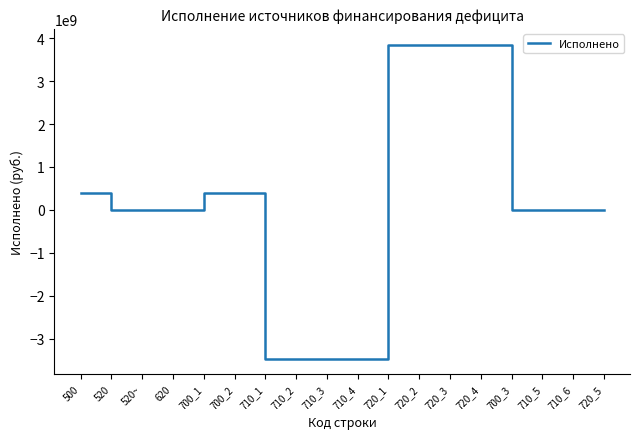

What is the smallest value displayed?

-3467732058.2